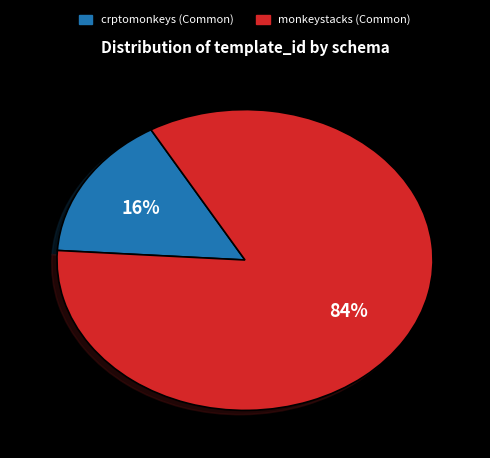

Combined, do monkeystacks (Common) and crptomonkeys (Common) account for over 50%?

Yes